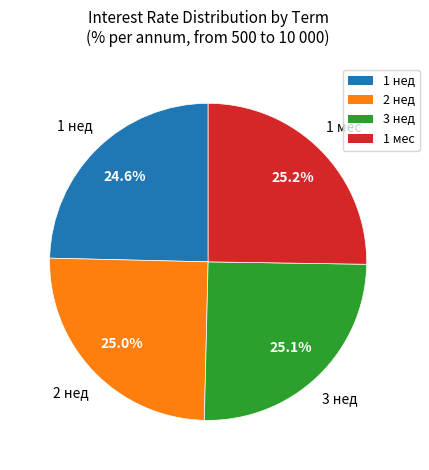

How many segments does this pie chart have?

4